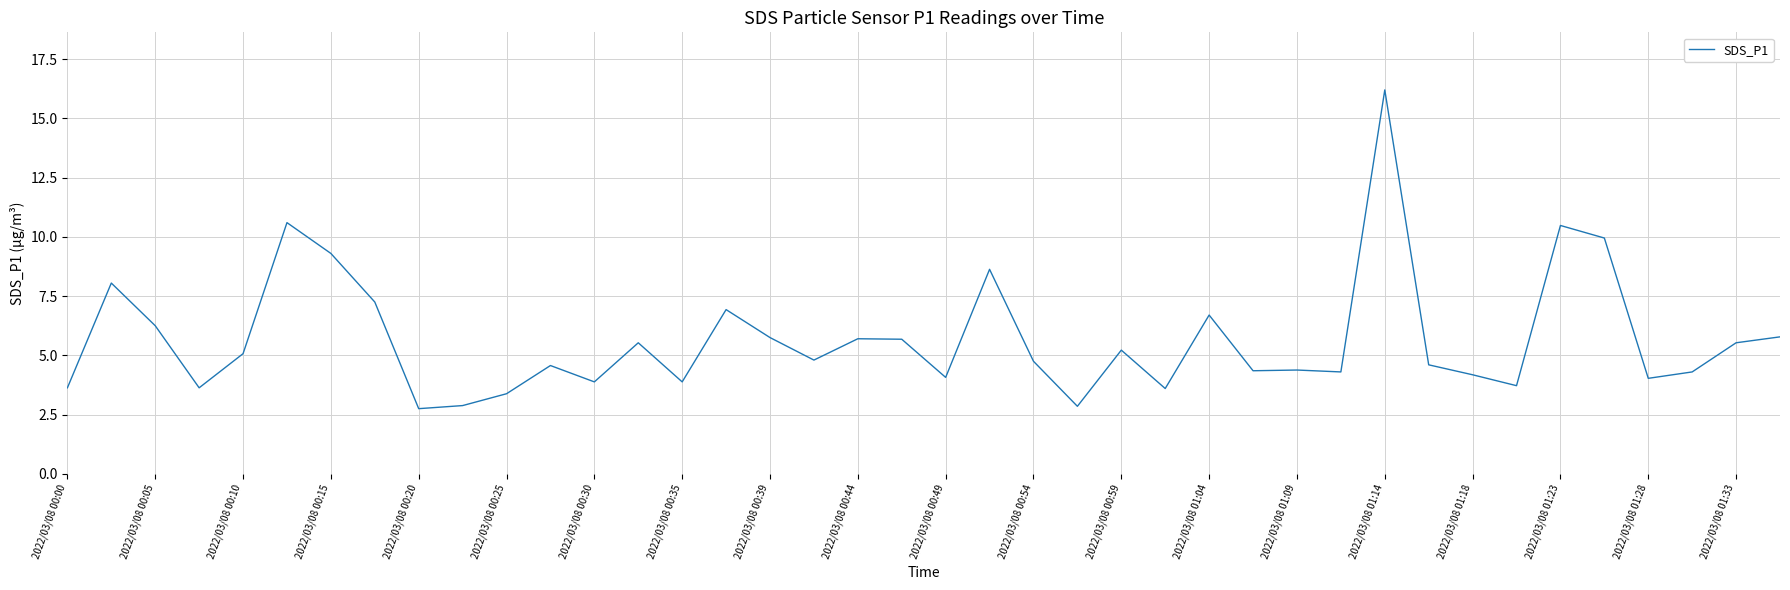

What is the minimum value shown in the chart?

2.8